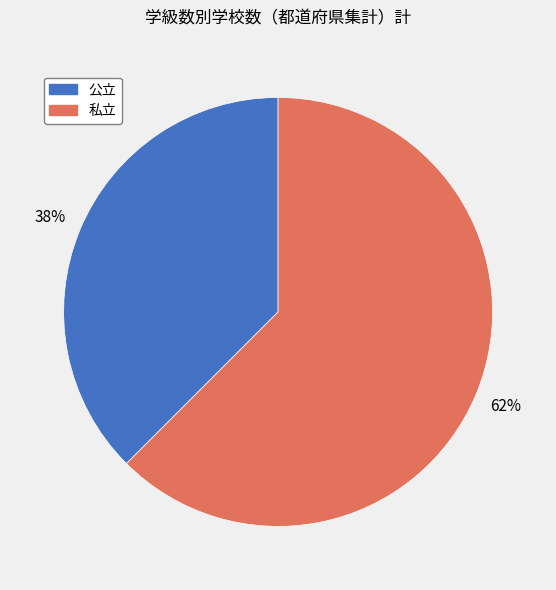

To the nearest percent, what is the average slice percentage?

50%